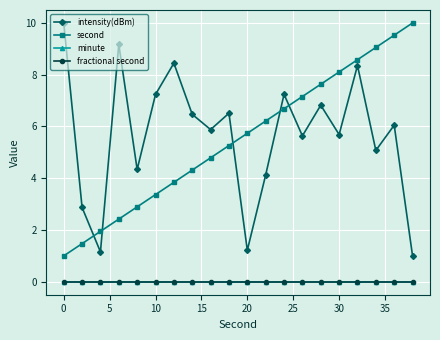

True or false: fractional second and minute intersect in this chart.

False